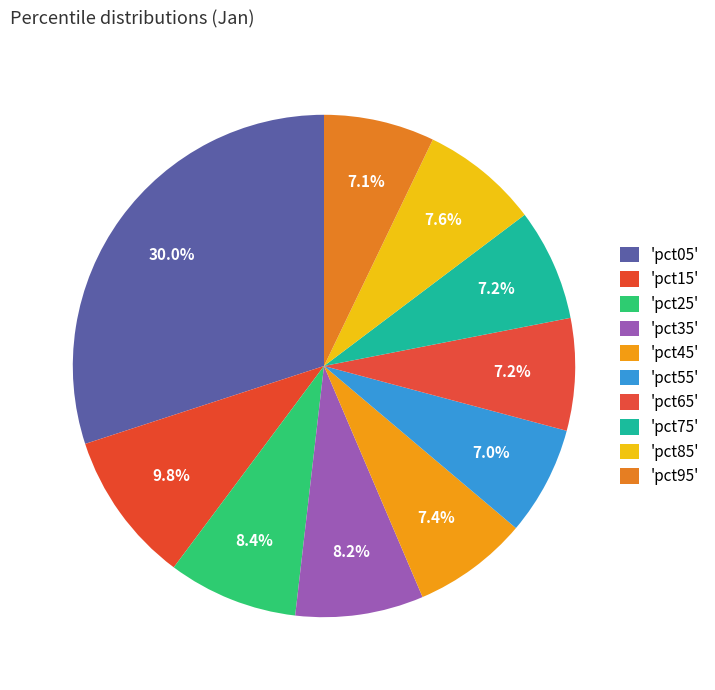

Rank the categories by value from lowest to highest.

pct55, pct95, pct75, pct65, pct45, pct85, pct35, pct25, pct15, pct05